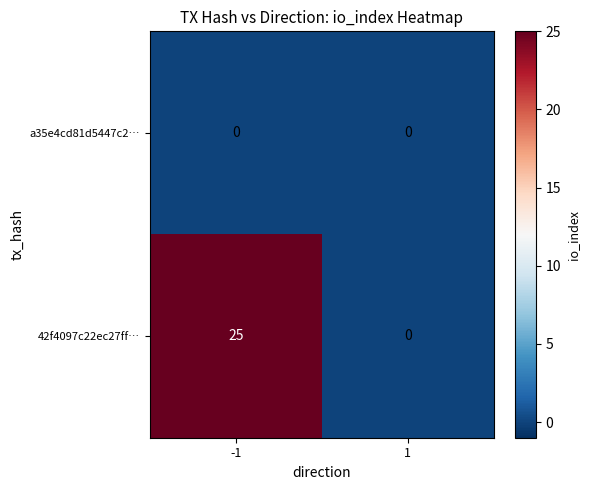

Is the value of a35e4cd81d5447c2… at 1 greater than the value of 42f4097c22ec27ff… at -1?

No